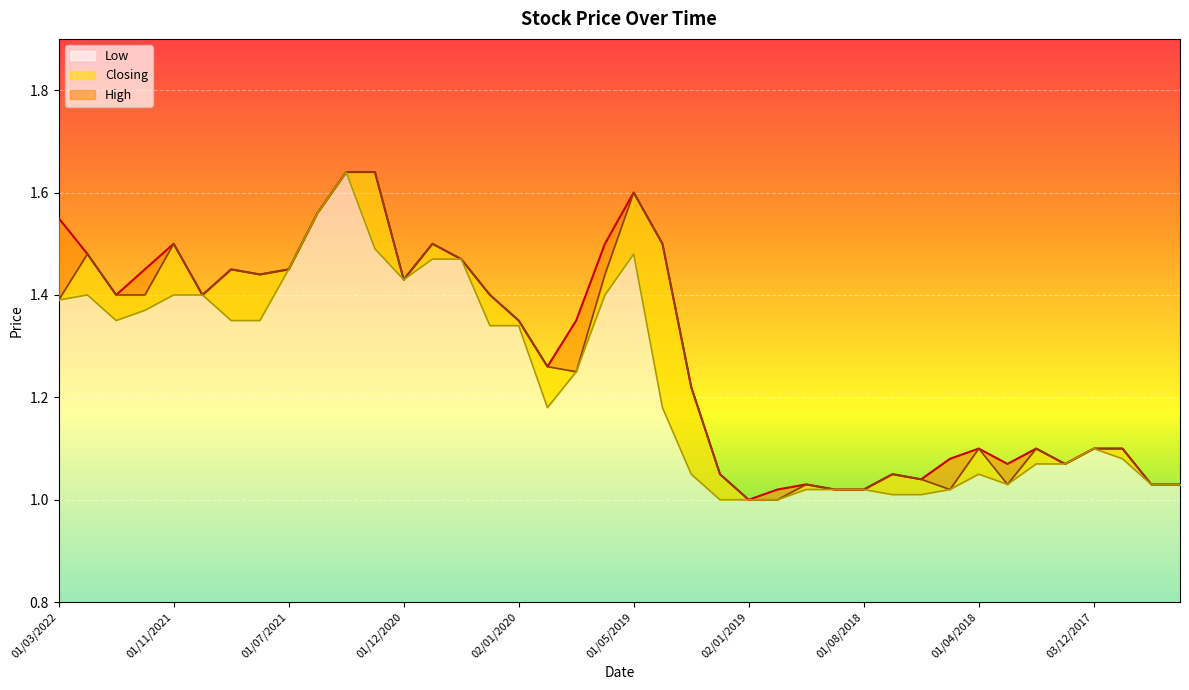

Rank the series at 01/03/2022 from highest to lowest value.

High, Closing, Low